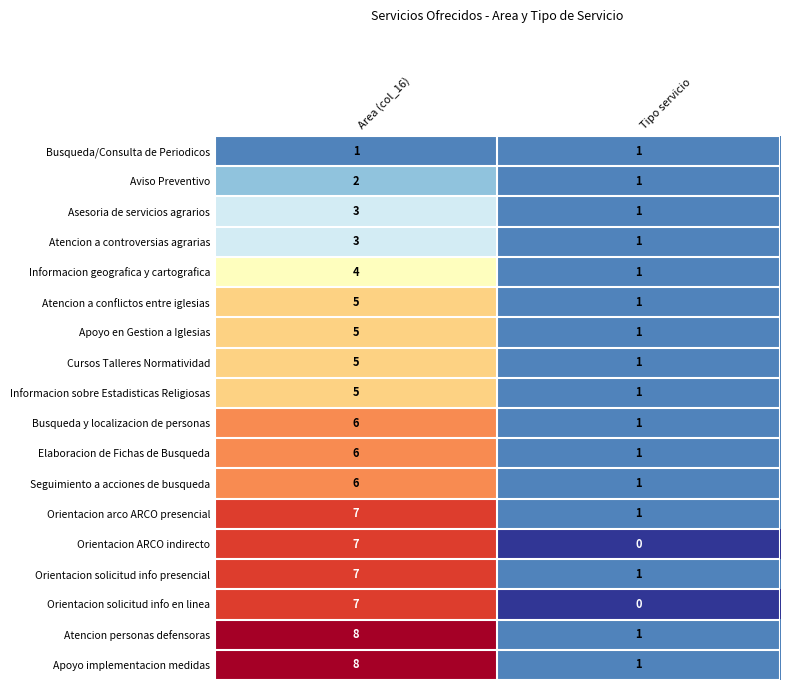

What is the greatest value displayed?

8